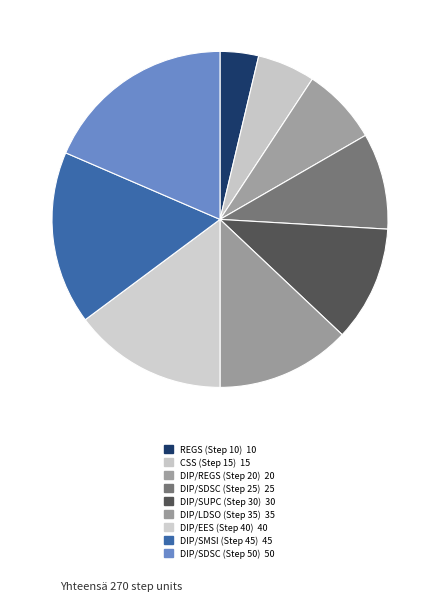

Does DIP/SMSI (Step 45) represent more than half of the total?

No